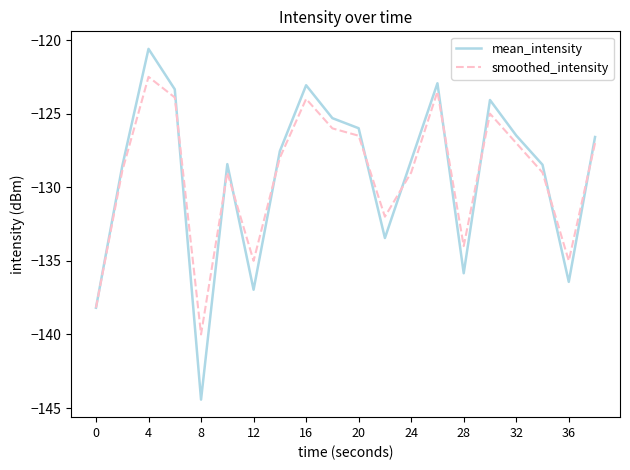

Rank the series by their maximum value, from lowest to highest.

smoothed_intensity, mean_intensity